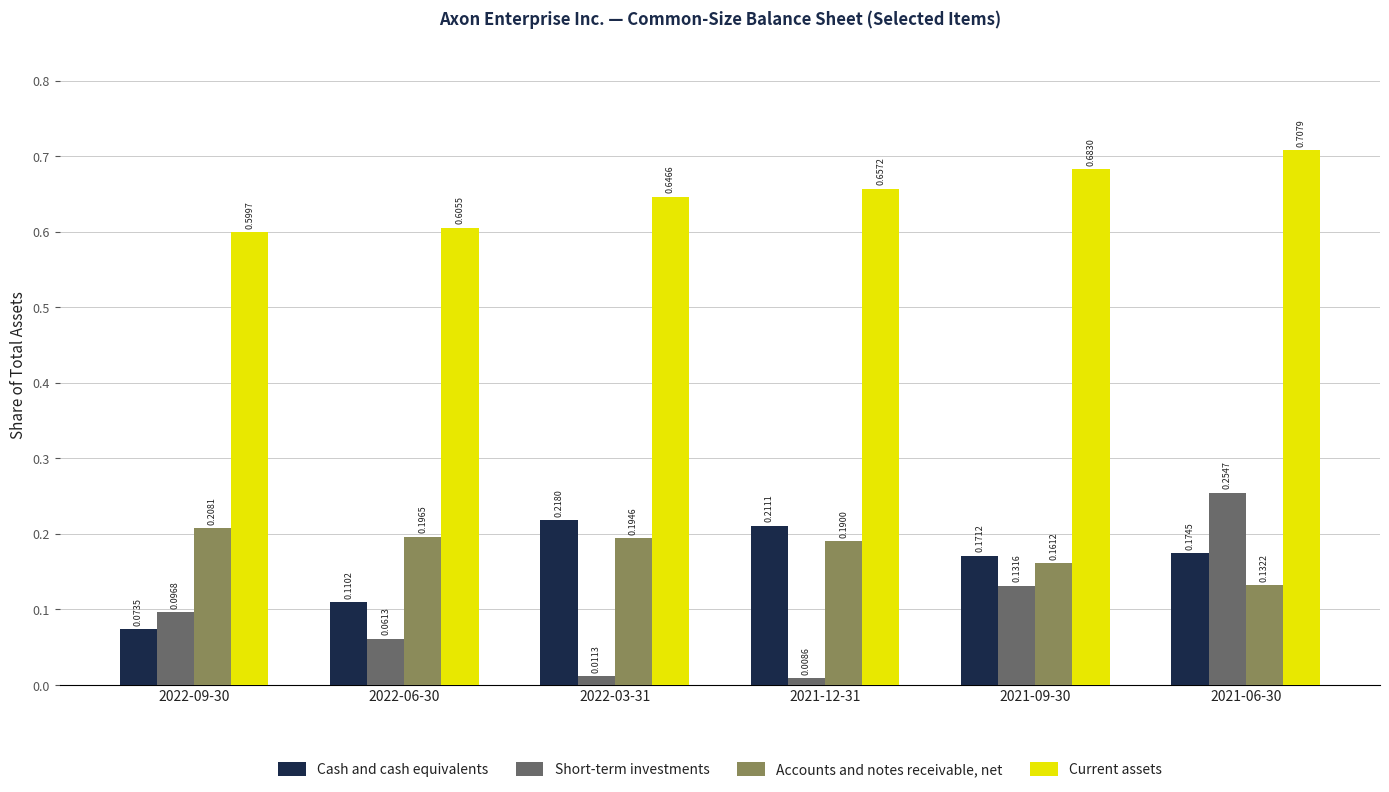

Which series has the largest total across all categories?

Current assets